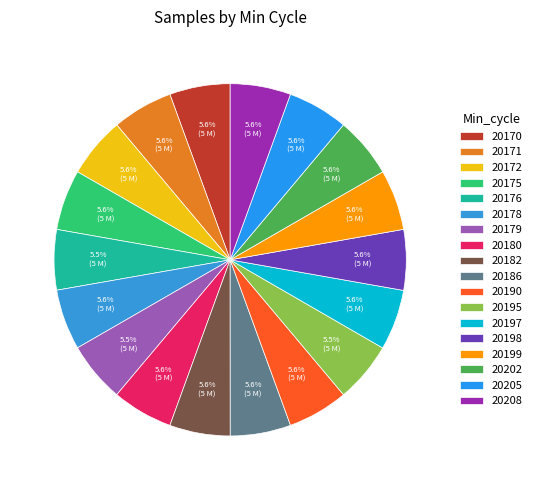

To the nearest percent, what portion does 20180 represent?

6%